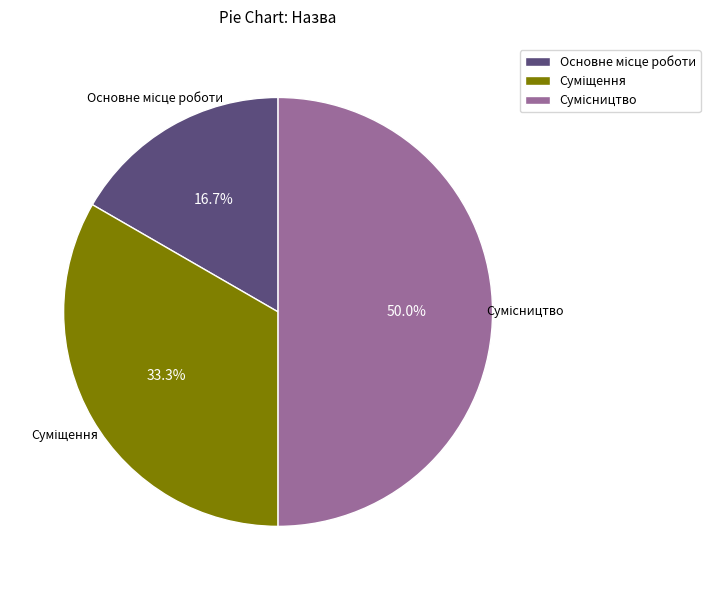

What is the ratio of the value at Суміщення to the value at Сумісництво?

0.7